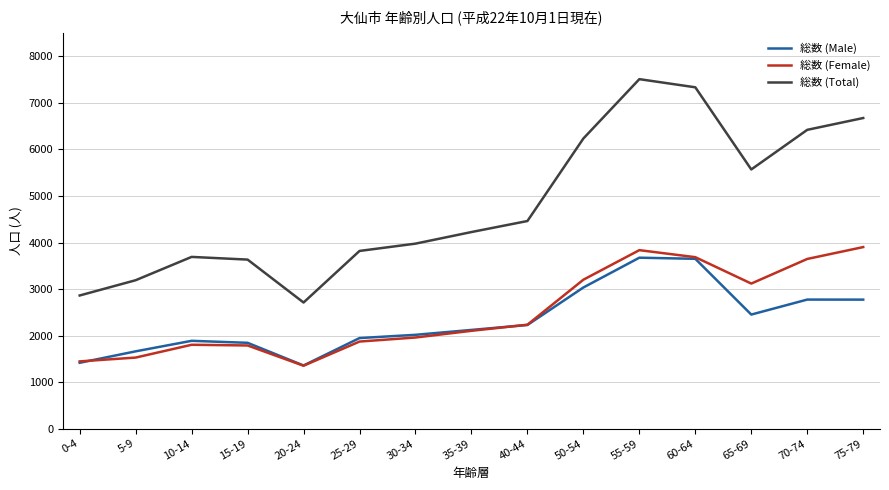

At which category is the sum across all series the highest?

55-59